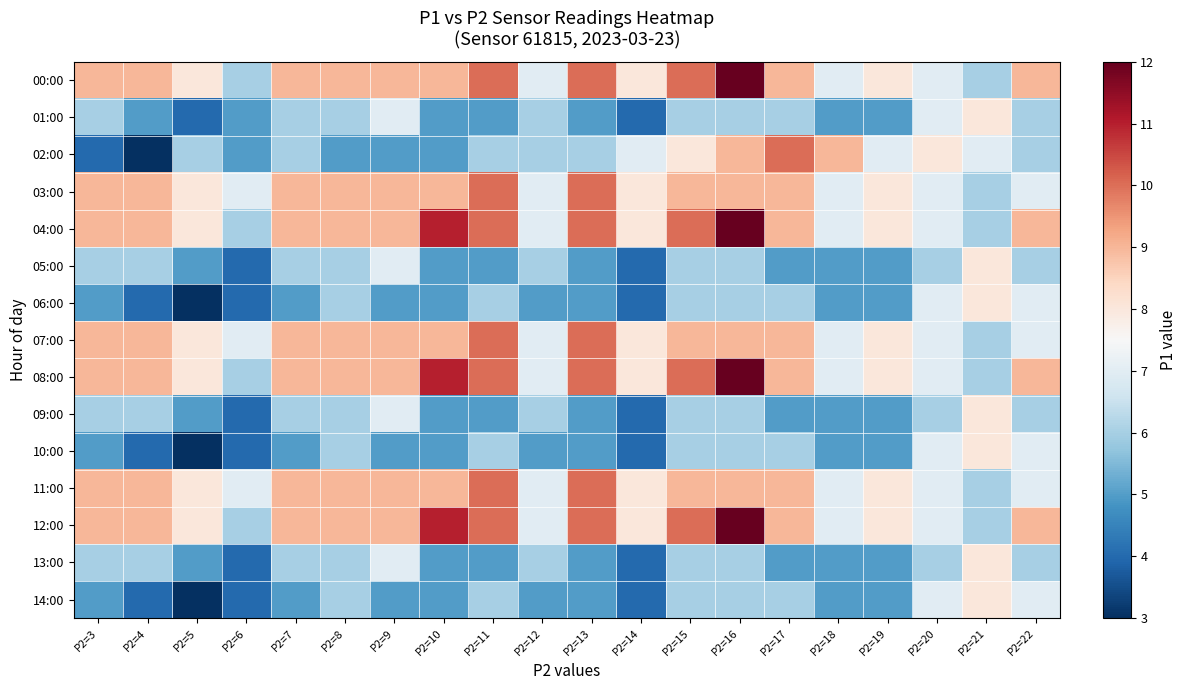

Reading left to right, transcribe all the data shown in this chart.

00:00: P2=3=9	P2=4=9	P2=5=8	P2=6=6	P2=7=9	P2=8=9	P2=9=9	P2=10=9	P2=11=10	P2=12=7	P2=13=10	P2=14=8	P2=15=10	P2=16=12	P2=17=9	P2=18=7	P2=19=8	P2=20=7	P2=21=6	P2=22=9
01:00: P2=3=6	P2=4=5	P2=5=4	P2=6=5	P2=7=6	P2=8=6	P2=9=7	P2=10=5	P2=11=5	P2=12=6	P2=13=5	P2=14=4	P2=15=6	P2=16=6	P2=17=6	P2=18=5	P2=19=5	P2=20=7	P2=21=8	P2=22=6
02:00: P2=3=4	P2=4=3	P2=5=6	P2=6=5	P2=7=6	P2=8=5	P2=9=5	P2=10=5	P2=11=6	P2=12=6	P2=13=6	P2=14=7	P2=15=8	P2=16=9	P2=17=10	P2=18=9	P2=19=7	P2=20=8	P2=21=7	P2=22=6
03:00: P2=3=9	P2=4=9	P2=5=8	P2=6=7	P2=7=9	P2=8=9	P2=9=9	P2=10=9	P2=11=10	P2=12=7	P2=13=10	P2=14=8	P2=15=9	P2=16=9	P2=17=9	P2=18=7	P2=19=8	P2=20=7	P2=21=6	P2=22=7
04:00: P2=3=9	P2=4=9	P2=5=8	P2=6=6	P2=7=9	P2=8=9	P2=9=9	P2=10=11	P2=11=10	P2=12=7	P2=13=10	P2=14=8	P2=15=10	P2=16=12	P2=17=9	P2=18=7	P2=19=8	P2=20=7	P2=21=6	P2=22=9
05:00: P2=3=6	P2=4=6	P2=5=5	P2=6=4	P2=7=6	P2=8=6	P2=9=7	P2=10=5	P2=11=5	P2=12=6	P2=13=5	P2=14=4	P2=15=6	P2=16=6	P2=17=5	P2=18=5	P2=19=5	P2=20=6	P2=21=8	P2=22=6
06:00: P2=3=5	P2=4=4	P2=5=3	P2=6=4	P2=7=5	P2=8=6	P2=9=5	P2=10=5	P2=11=6	P2=12=5	P2=13=5	P2=14=4	P2=15=6	P2=16=6	P2=17=6	P2=18=5	P2=19=5	P2=20=7	P2=21=8	P2=22=7
07:00: P2=3=9	P2=4=9	P2=5=8	P2=6=7	P2=7=9	P2=8=9	P2=9=9	P2=10=9	P2=11=10	P2=12=7	P2=13=10	P2=14=8	P2=15=9	P2=16=9	P2=17=9	P2=18=7	P2=19=8	P2=20=7	P2=21=6	P2=22=7
08:00: P2=3=9	P2=4=9	P2=5=8	P2=6=6	P2=7=9	P2=8=9	P2=9=9	P2=10=11	P2=11=10	P2=12=7	P2=13=10	P2=14=8	P2=15=10	P2=16=12	P2=17=9	P2=18=7	P2=19=8	P2=20=7	P2=21=6	P2=22=9
09:00: P2=3=6	P2=4=6	P2=5=5	P2=6=4	P2=7=6	P2=8=6	P2=9=7	P2=10=5	P2=11=5	P2=12=6	P2=13=5	P2=14=4	P2=15=6	P2=16=6	P2=17=5	P2=18=5	P2=19=5	P2=20=6	P2=21=8	P2=22=6
10:00: P2=3=5	P2=4=4	P2=5=3	P2=6=4	P2=7=5	P2=8=6	P2=9=5	P2=10=5	P2=11=6	P2=12=5	P2=13=5	P2=14=4	P2=15=6	P2=16=6	P2=17=6	P2=18=5	P2=19=5	P2=20=7	P2=21=8	P2=22=7
11:00: P2=3=9	P2=4=9	P2=5=8	P2=6=7	P2=7=9	P2=8=9	P2=9=9	P2=10=9	P2=11=10	P2=12=7	P2=13=10	P2=14=8	P2=15=9	P2=16=9	P2=17=9	P2=18=7	P2=19=8	P2=20=7	P2=21=6	P2=22=7
12:00: P2=3=9	P2=4=9	P2=5=8	P2=6=6	P2=7=9	P2=8=9	P2=9=9	P2=10=11	P2=11=10	P2=12=7	P2=13=10	P2=14=8	P2=15=10	P2=16=12	P2=17=9	P2=18=7	P2=19=8	P2=20=7	P2=21=6	P2=22=9
13:00: P2=3=6	P2=4=6	P2=5=5	P2=6=4	P2=7=6	P2=8=6	P2=9=7	P2=10=5	P2=11=5	P2=12=6	P2=13=5	P2=14=4	P2=15=6	P2=16=6	P2=17=5	P2=18=5	P2=19=5	P2=20=6	P2=21=8	P2=22=6
14:00: P2=3=5	P2=4=4	P2=5=3	P2=6=4	P2=7=5	P2=8=6	P2=9=5	P2=10=5	P2=11=6	P2=12=5	P2=13=5	P2=14=4	P2=15=6	P2=16=6	P2=17=6	P2=18=5	P2=19=5	P2=20=7	P2=21=8	P2=22=7